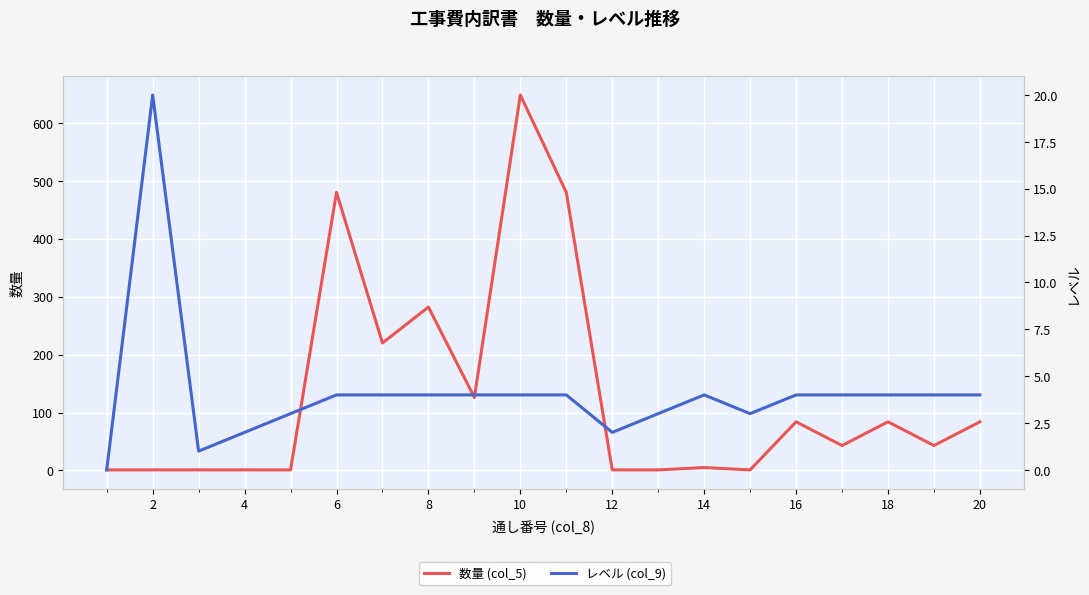

Between 6 and 8, which is larger?

6